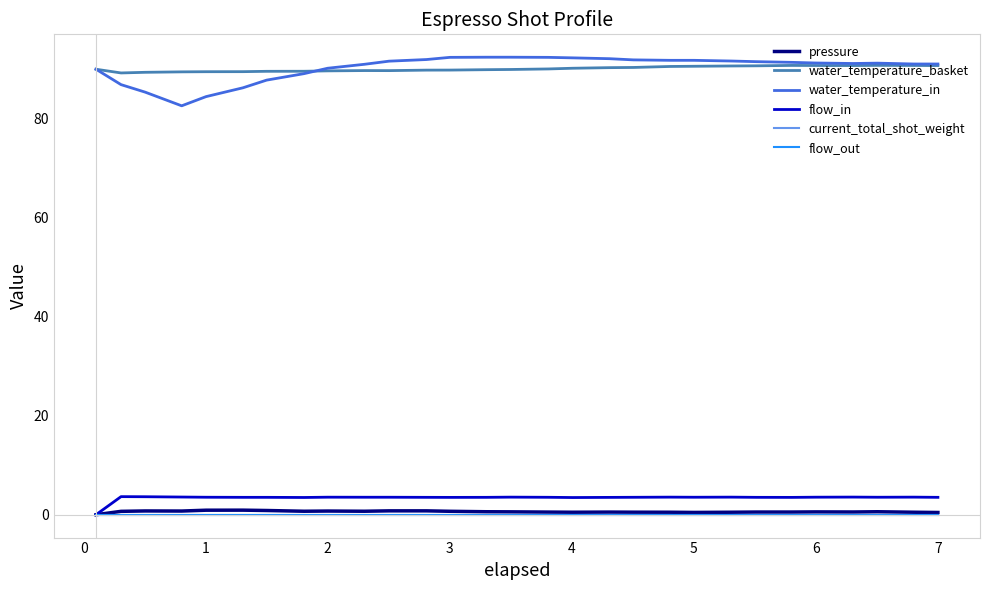

How many interior local valleys does the water_temperature_in series have?

2